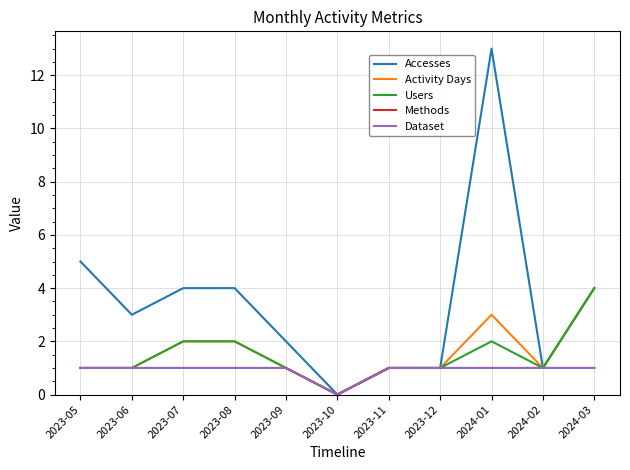

Is this an area chart (filled region under the line)?

No